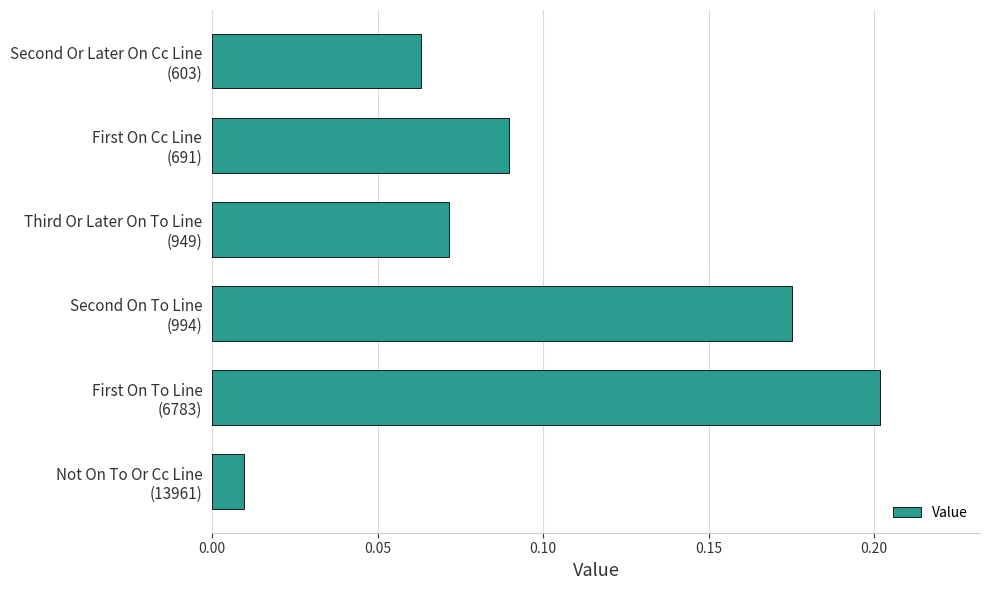

How many distinct data groups are displayed?

1